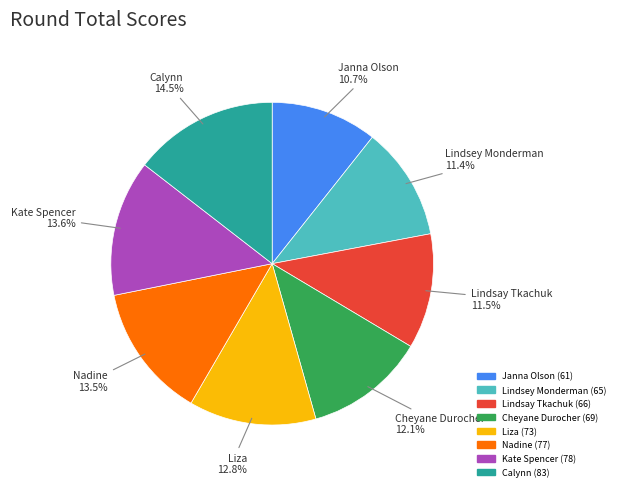

Count the number of slices in the pie.

8